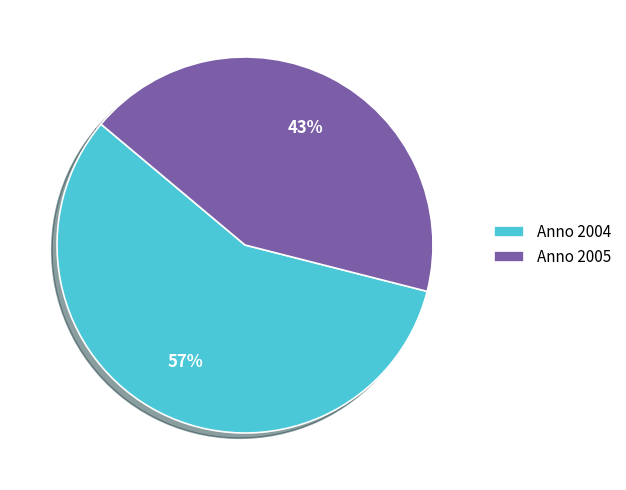

Do Anno 2004 and Anno 2005 together represent more than half of the pie?

Yes